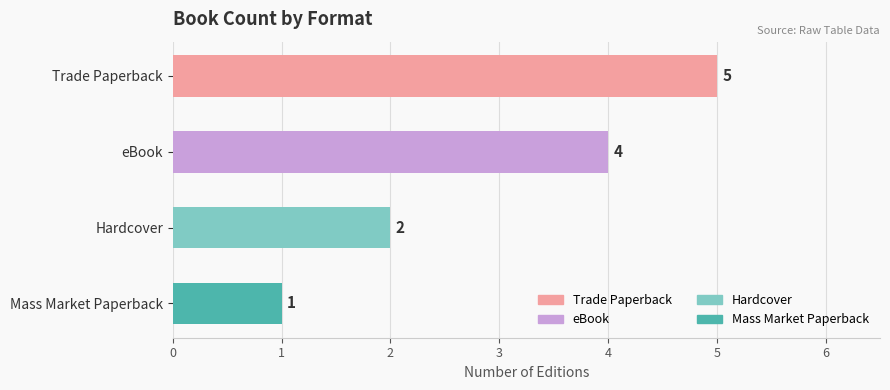

Count the number of data series in this chart.

1